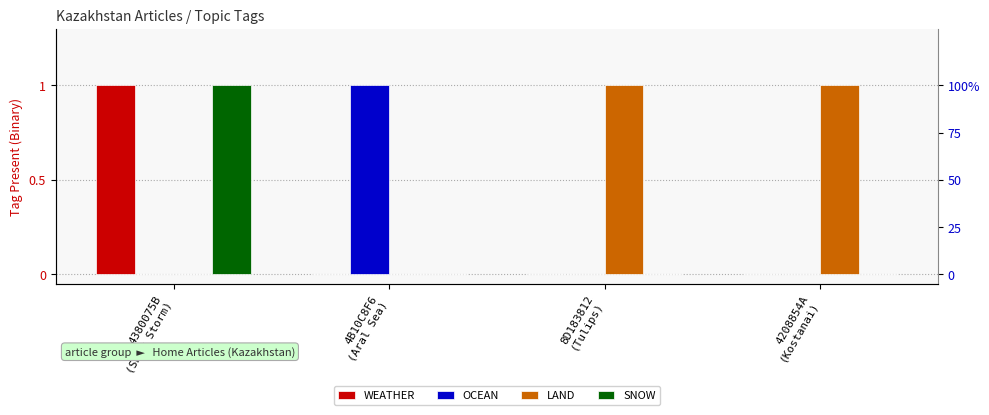

Between 4B10C8F6
(Aral Sea) and 8D183812
(Tulips), which is larger?

4B10C8F6
(Aral Sea)